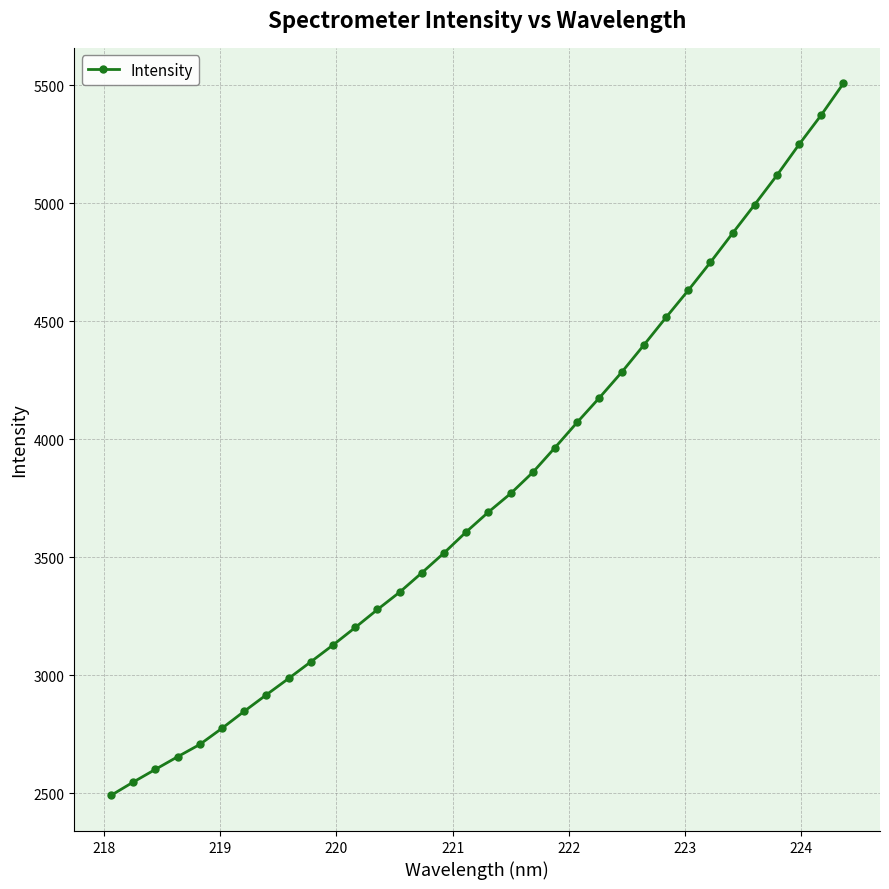

How many data points are above 3690?

17